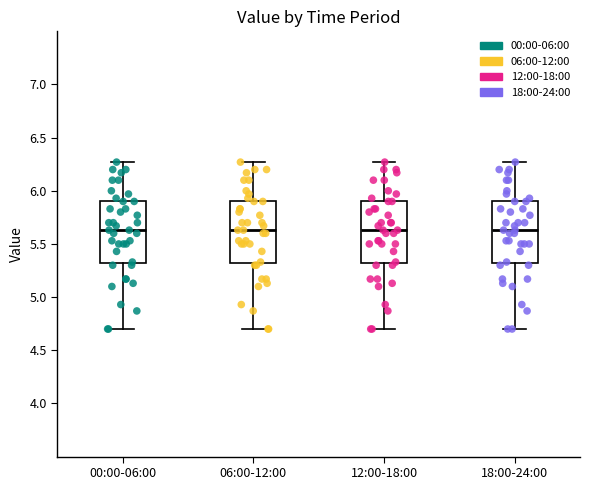

Where does the median line of the box for 12:00-18:00 sit on the y-axis? The values are not printed on the chart, so give them approximately, as read against the axis.

5.65